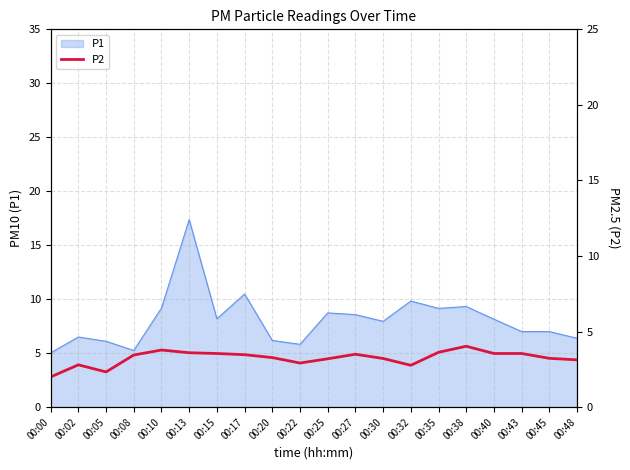

The value of P1 at 00:27 is 8.6. True or false?

True